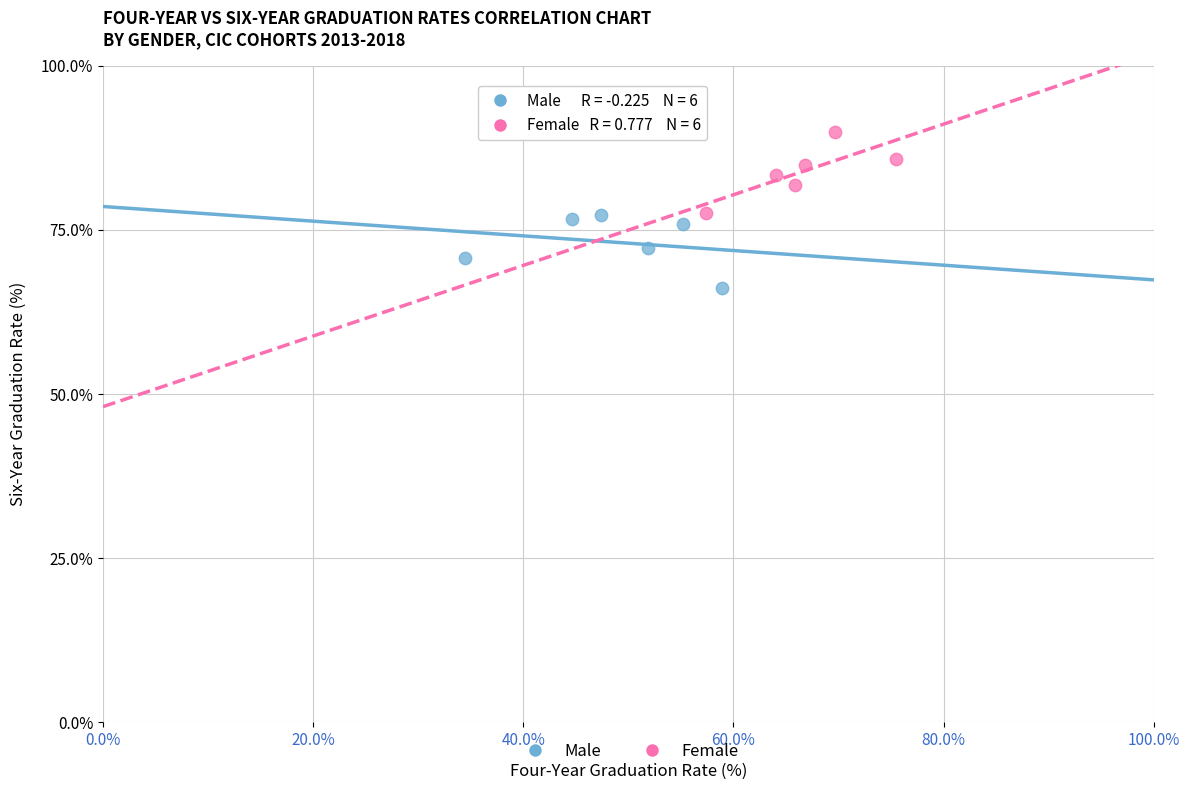

Which series contains the highest Y value?

Female